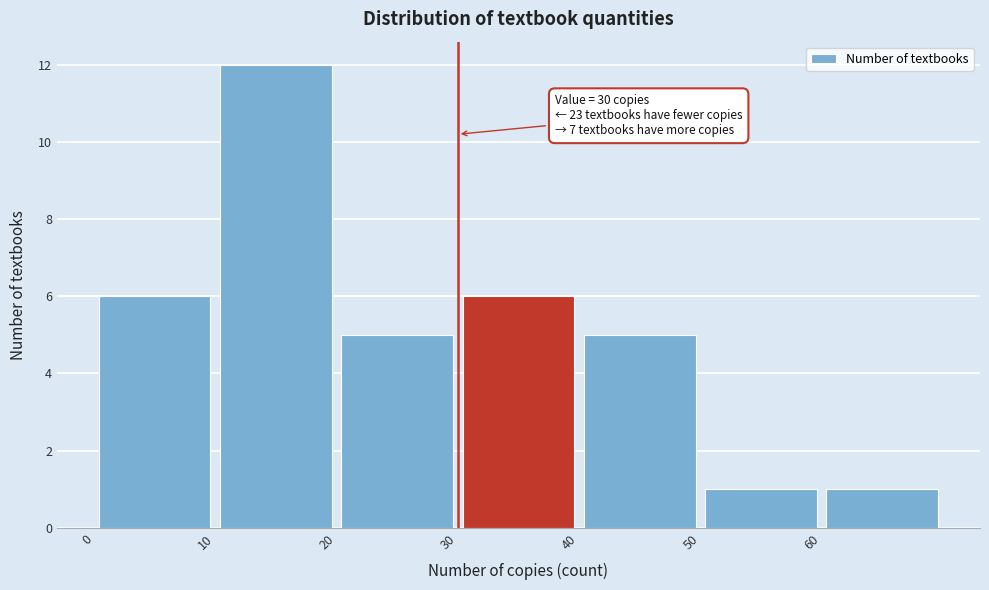

Over which range of the x-axis is the bar tallest?

10 to 20